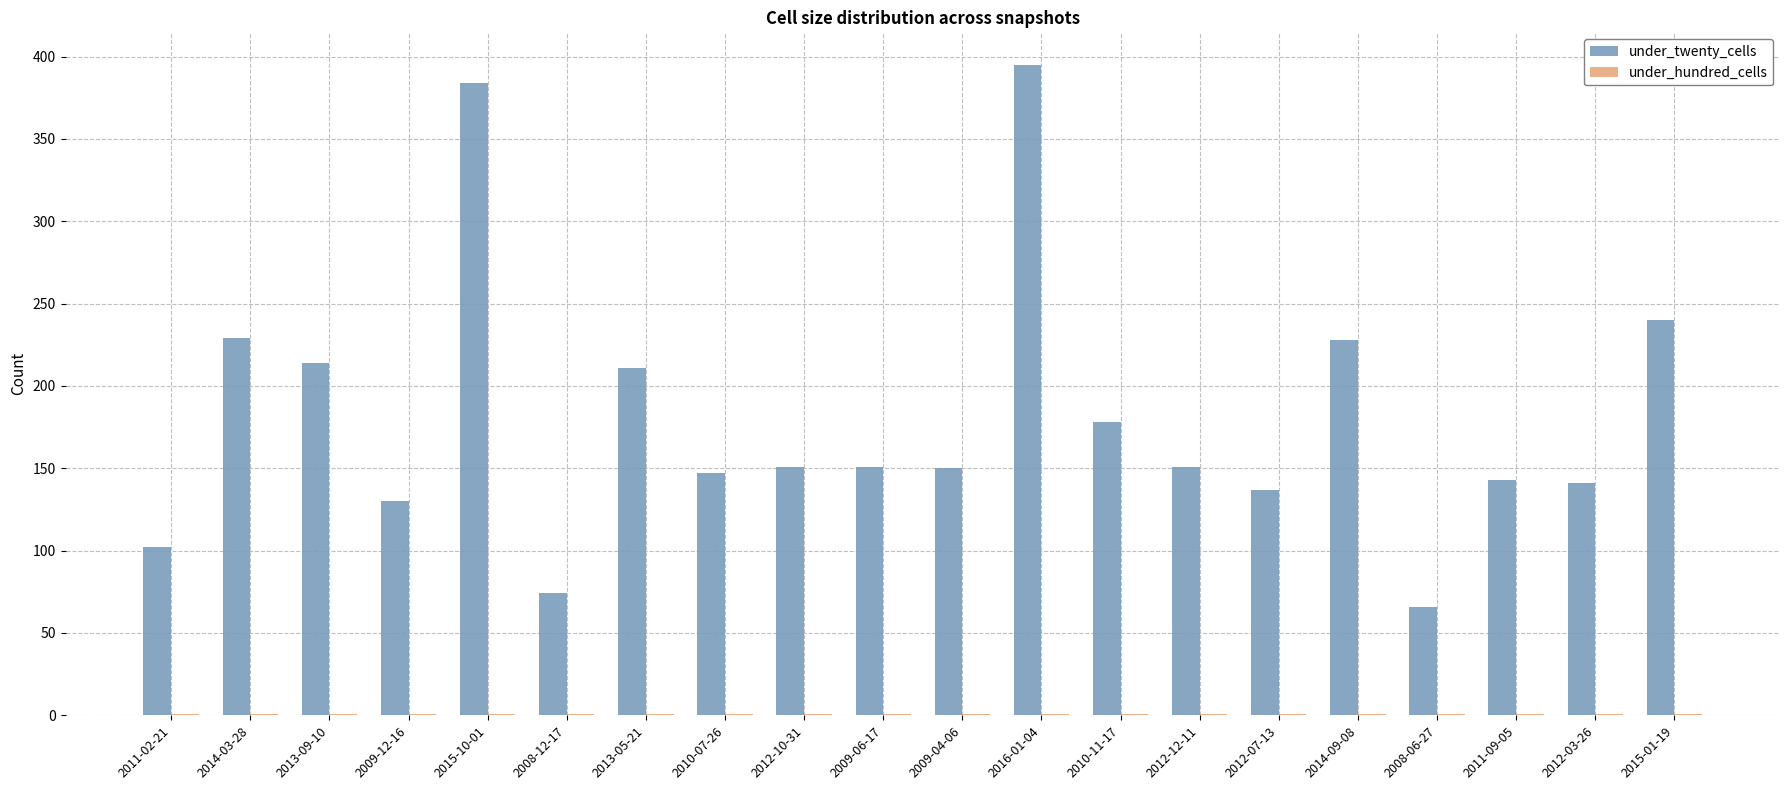

What is the total value across all series at 2008-12-17?

75